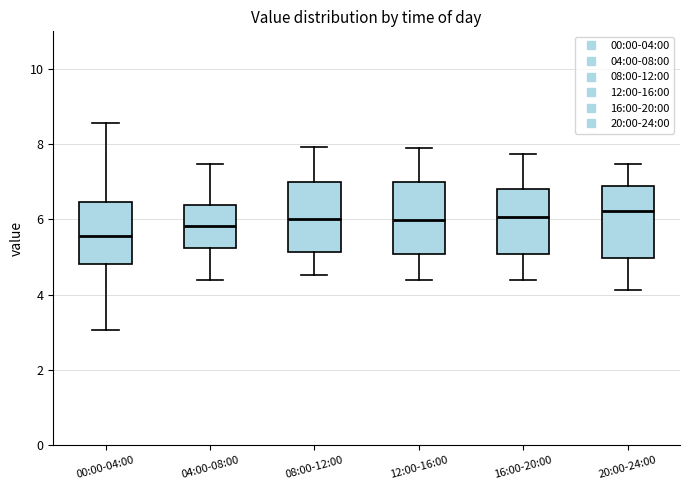

Reading left to right, transcribe this box plot: for each box, give where its median line is, the range the box spans, and where its two whiskers end, as read against the y-axis. The values are not printed on the chart, so give them approximately, as read against the axis.

00:00-04:00: median 5.6, box 4.8 to 6.4, whiskers 3.0 to 8.6
04:00-08:00: median 5.8, box 5.2 to 6.4, whiskers 4.4 to 7.4
08:00-12:00: median 6.0, box 5.2 to 7.0, whiskers 4.6 to 8.0
12:00-16:00: median 6.0, box 5.0 to 7.0, whiskers 4.4 to 8.0
16:00-20:00: median 6.0, box 5.0 to 6.8, whiskers 4.4 to 7.8
20:00-24:00: median 6.2, box 5.0 to 6.8, whiskers 4.2 to 7.4